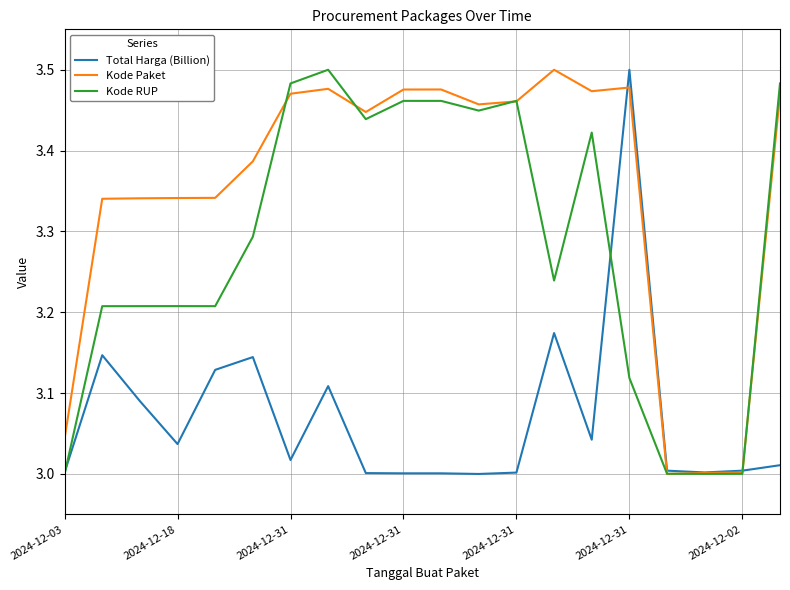

Rank the series by their average value, from lowest to highest.

Total Harga (Billion), Kode RUP, Kode Paket